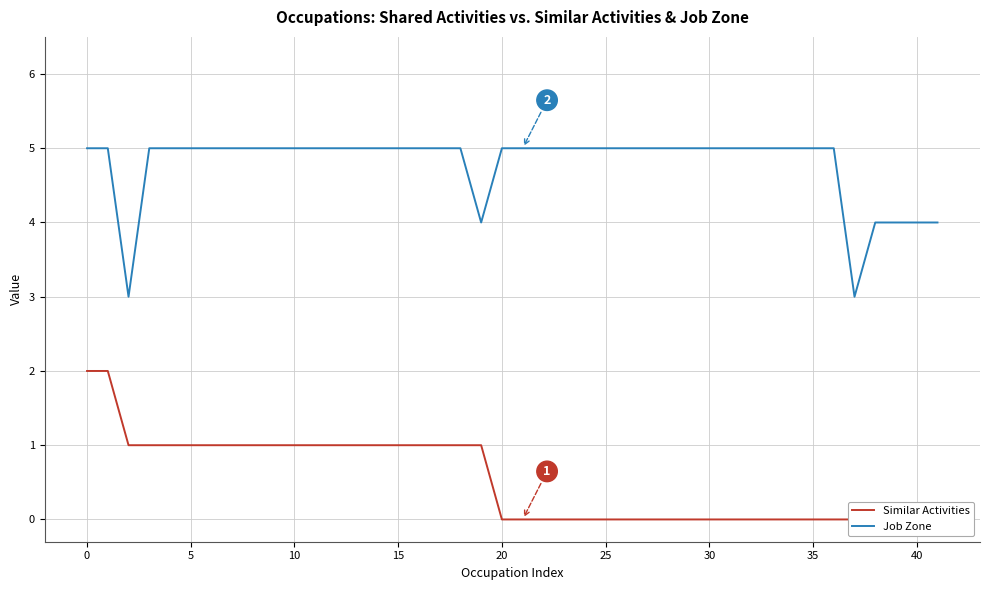

Is it true that Job Zone equals 5 at 30?

True